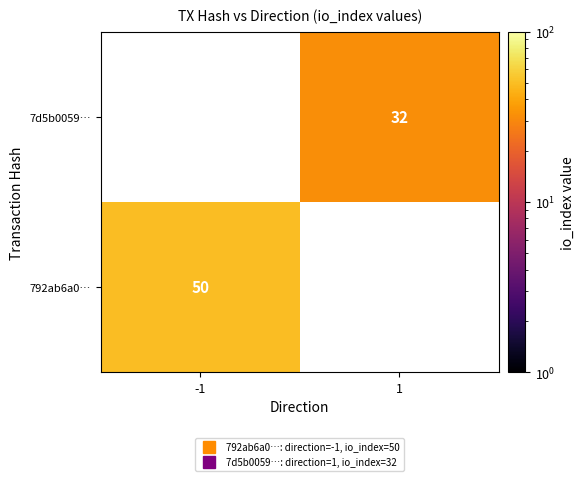

Is the value of 7d5b0059… at -1 greater than the value of 792ab6a0… at 1?

No